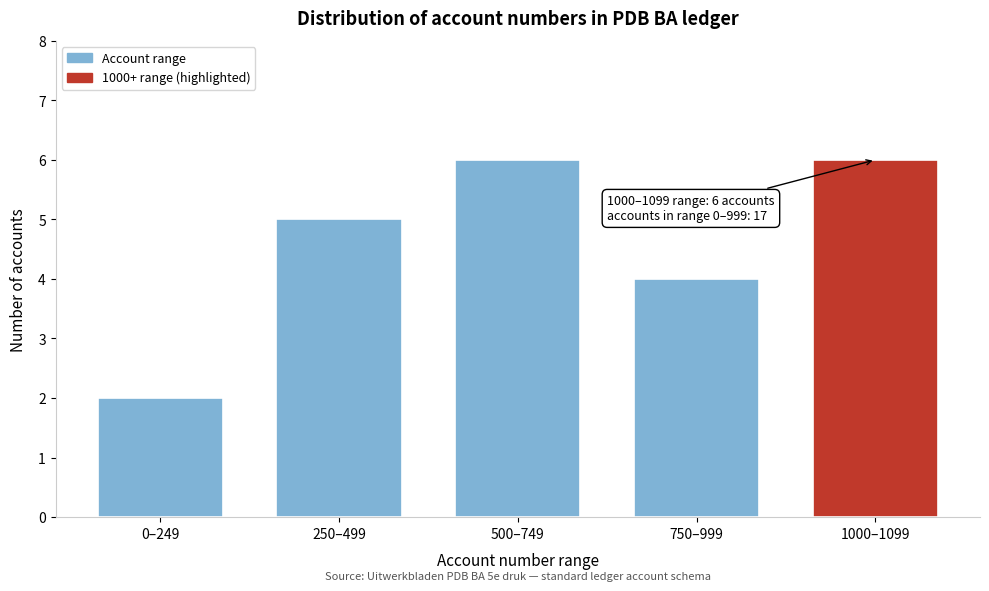

Reading left to right, what are all the values shown in this chart?

0–249=2	250–499=5	500–749=6	750–999=4	1000–1099=6